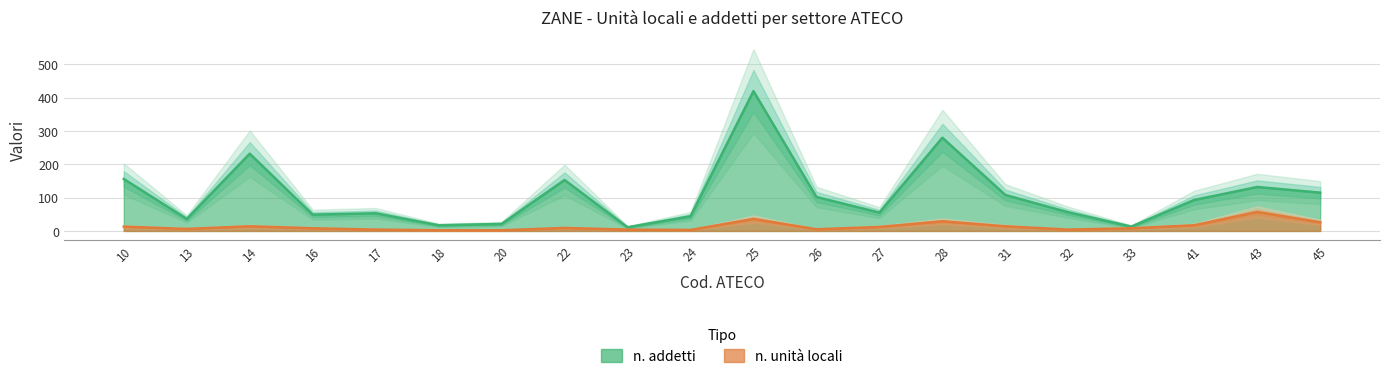

Which series has the largest total across all categories?

n. addetti